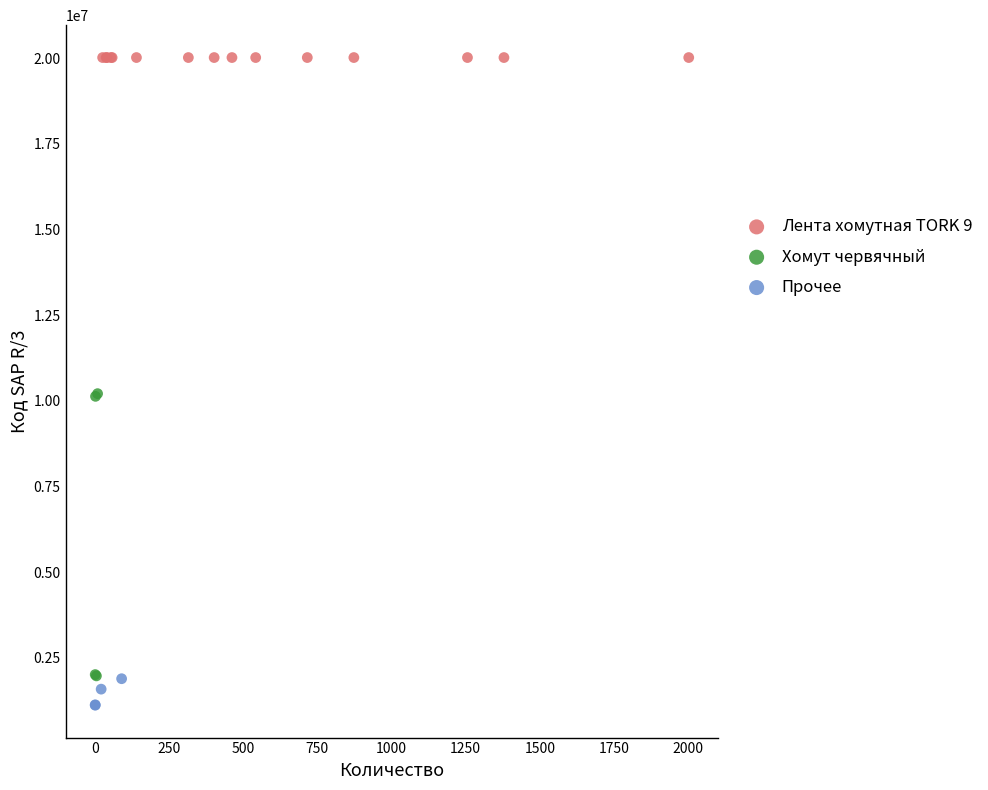

Which series reaches the maximum Y coordinate?

Лента хомутная TORK 9